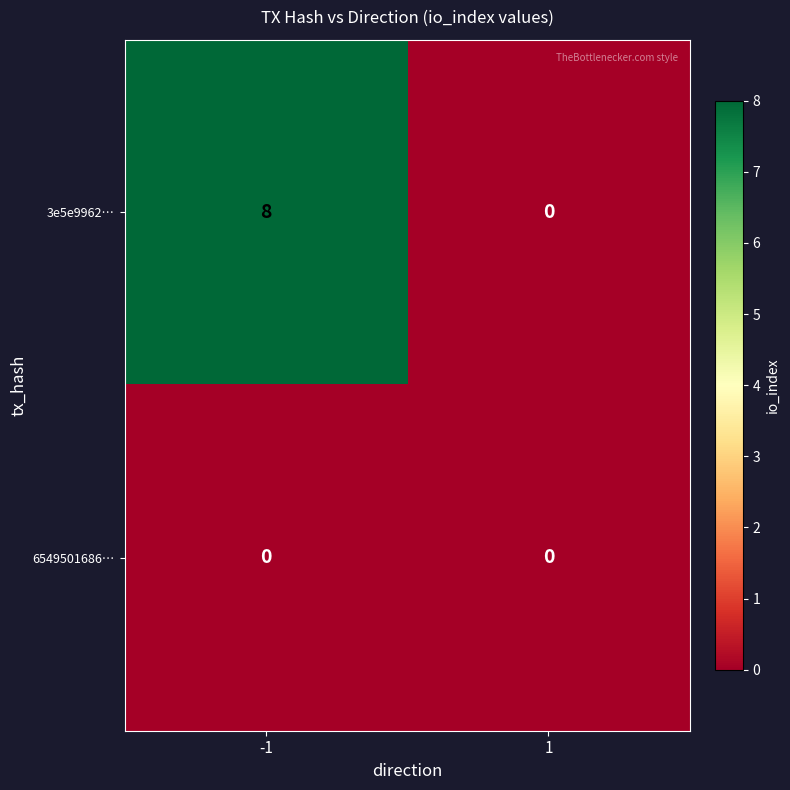

What is the difference between the highest and lowest values at -1?

8